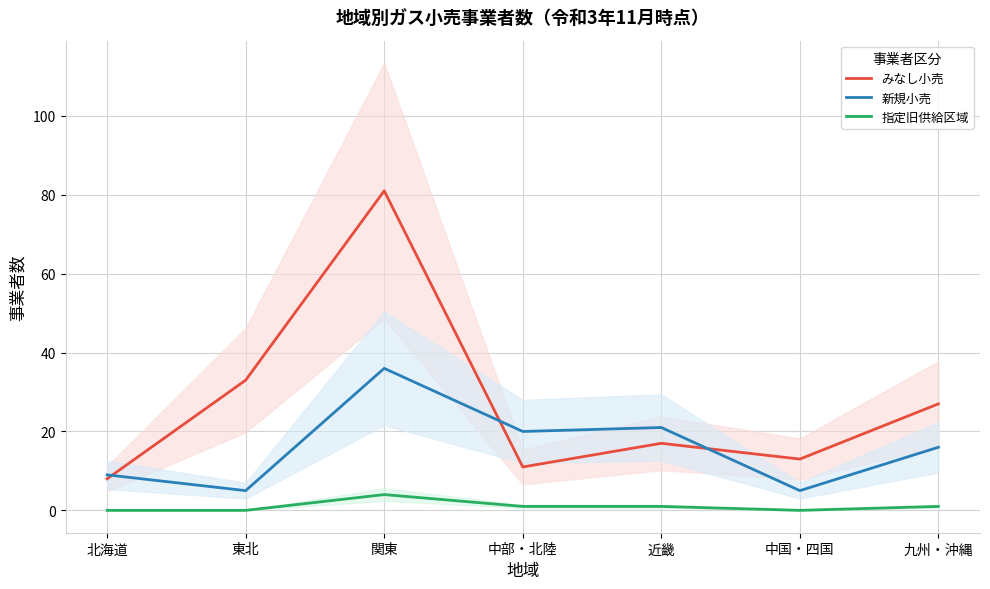

Reading left to right, transcribe all the data shown in this chart.

みなし小売: 8	33	81	11	17	13	27
新規小売: 9	5	36	20	21	5	16
指定旧供給区域: 0	0	4	1	1	0	1